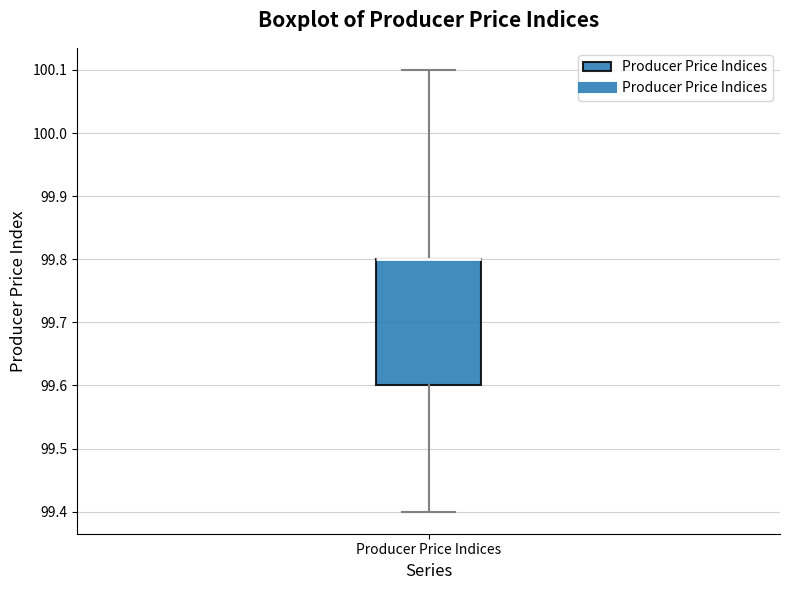

Read this box plot against the y-axis: the position of the median line, the range covered by the box, and the ends of both whiskers. The values are not printed on the chart, so give them approximately, as read against the axis.

median 99.8 (drawn on the box's upper edge), box 99.6 to 99.8, whiskers 99.4 to 100.1